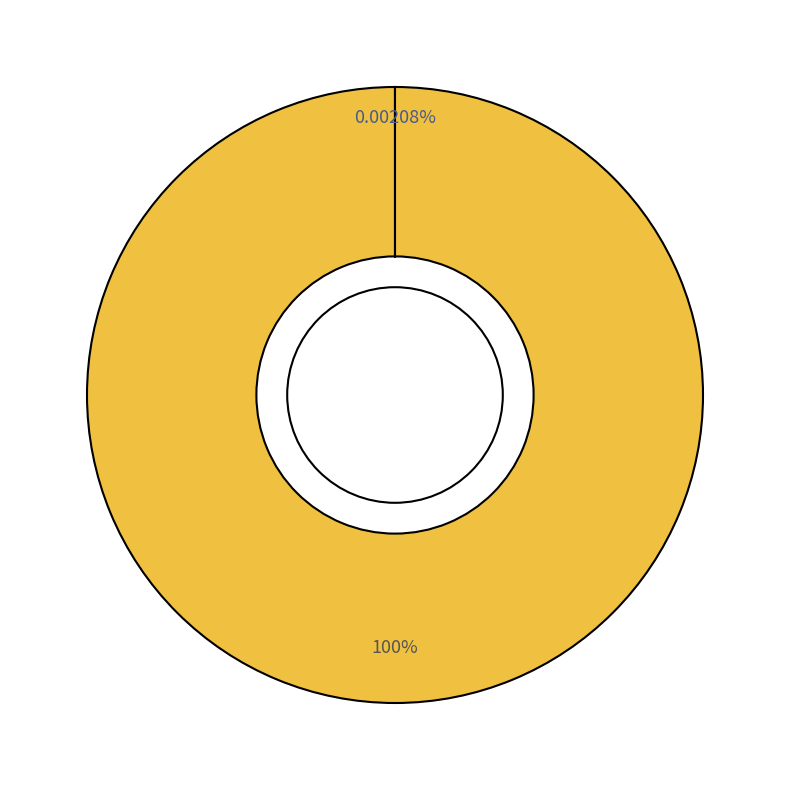

Does any single category account for the majority?

Yes